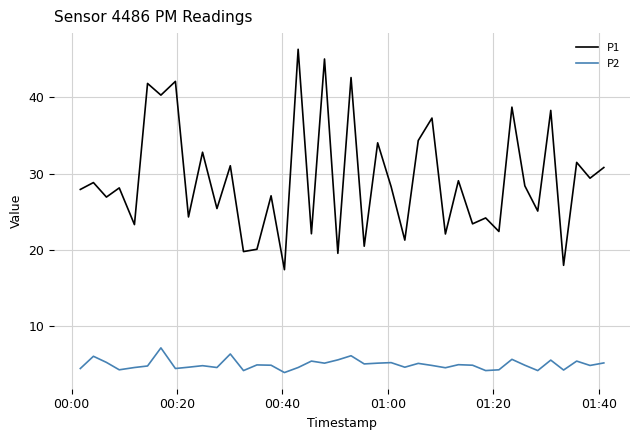

List the series in order of their overall mean, highest first.

P1, P2